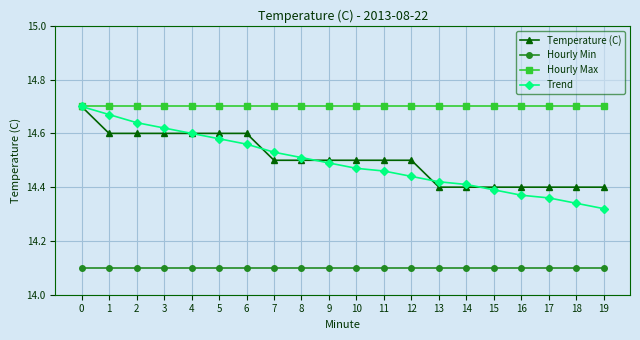

True or false: Hourly Min and Hourly Max cross at least once.

False